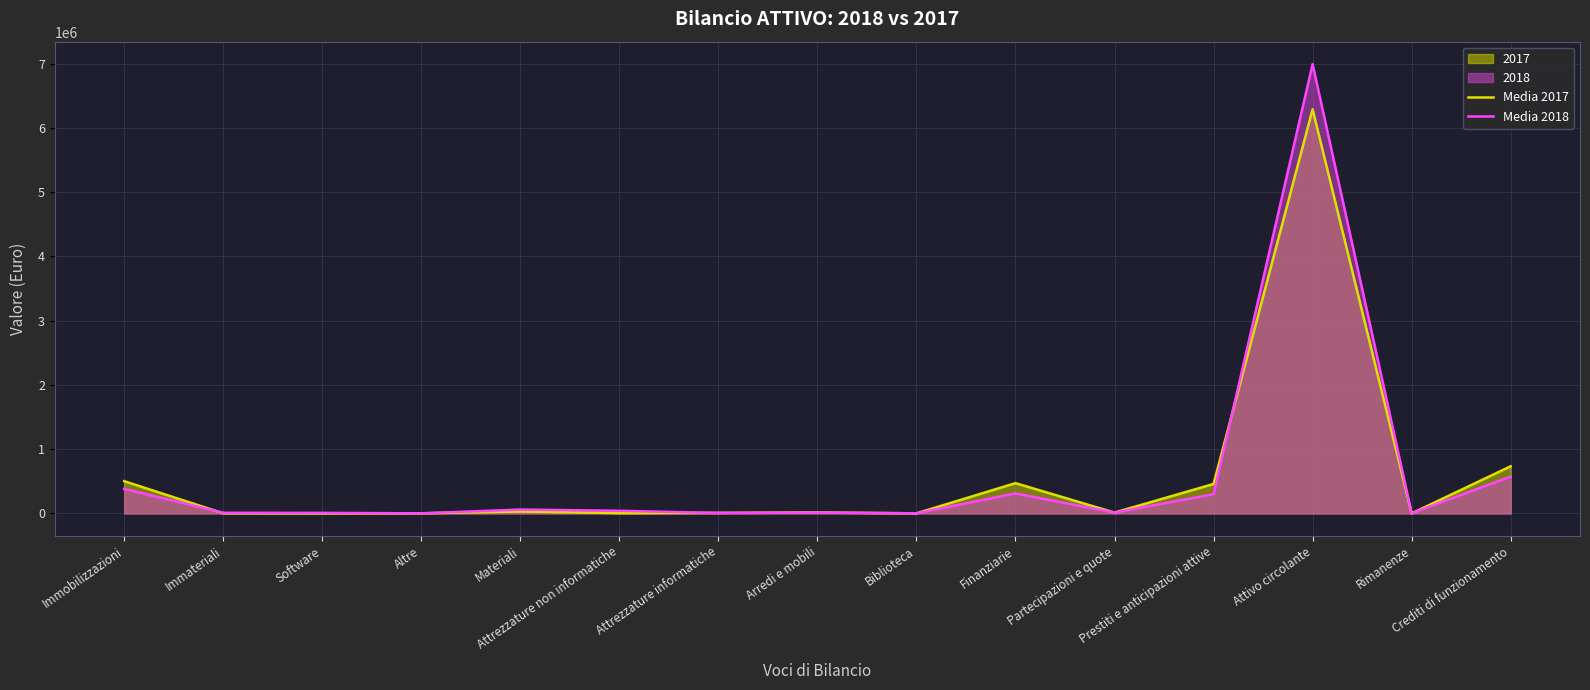

Which series changed the most between Attrezzature informatiche and Rimanenze?

Media 2017